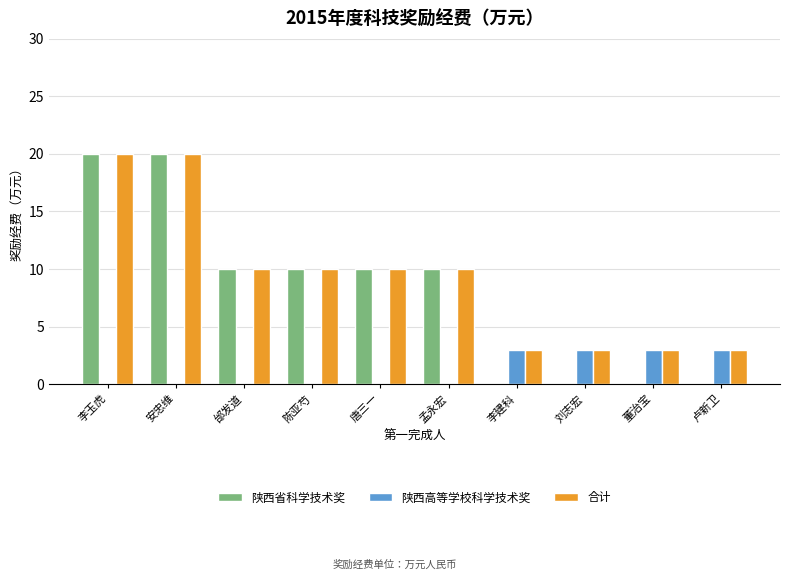

What is the greatest value displayed?

20